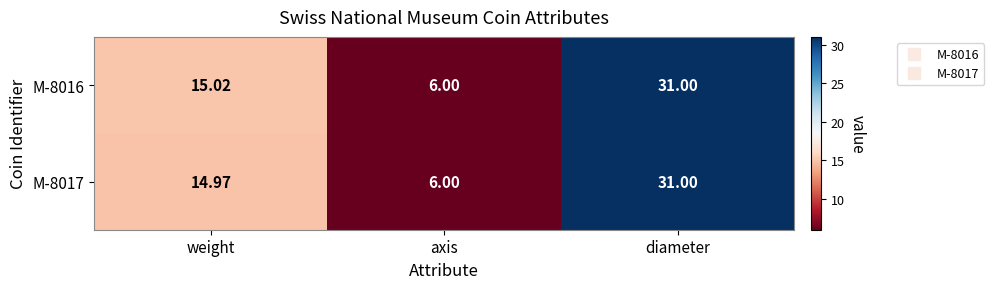

Which series has the largest total across all categories?

M-8016